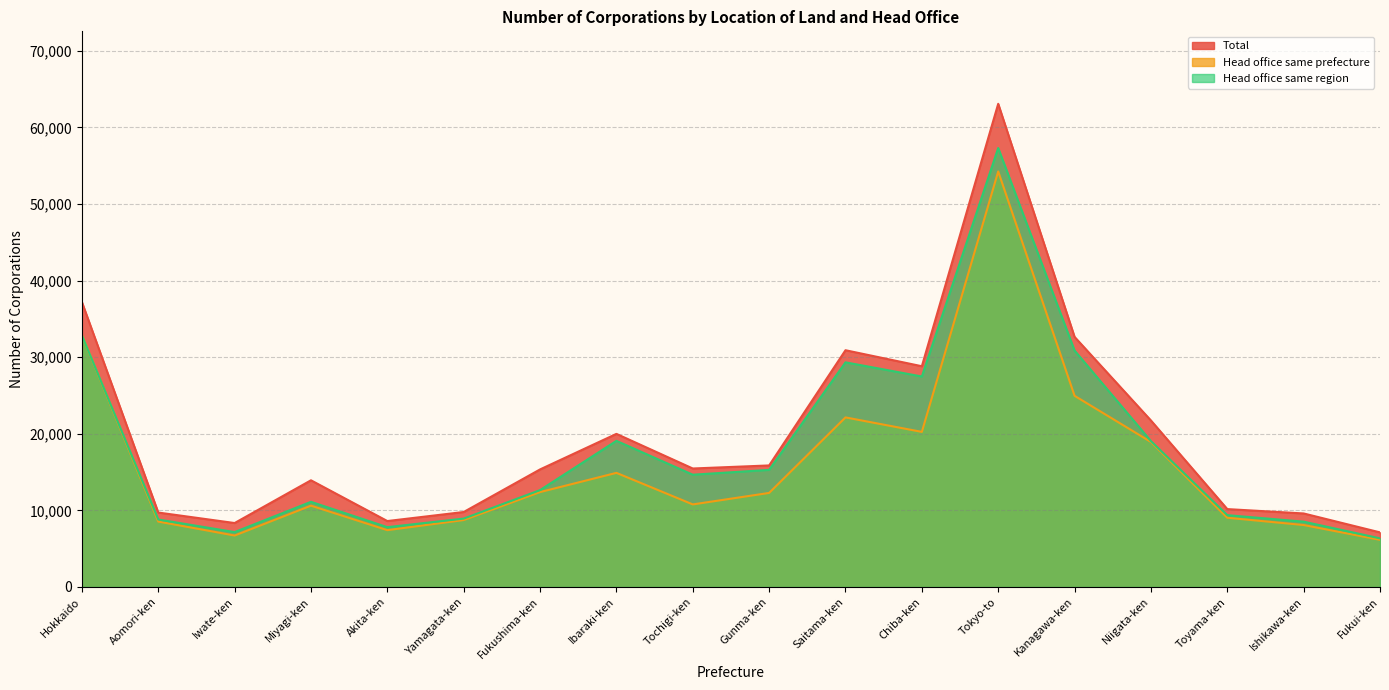

What is the highest value of the Head office same region series?

57310